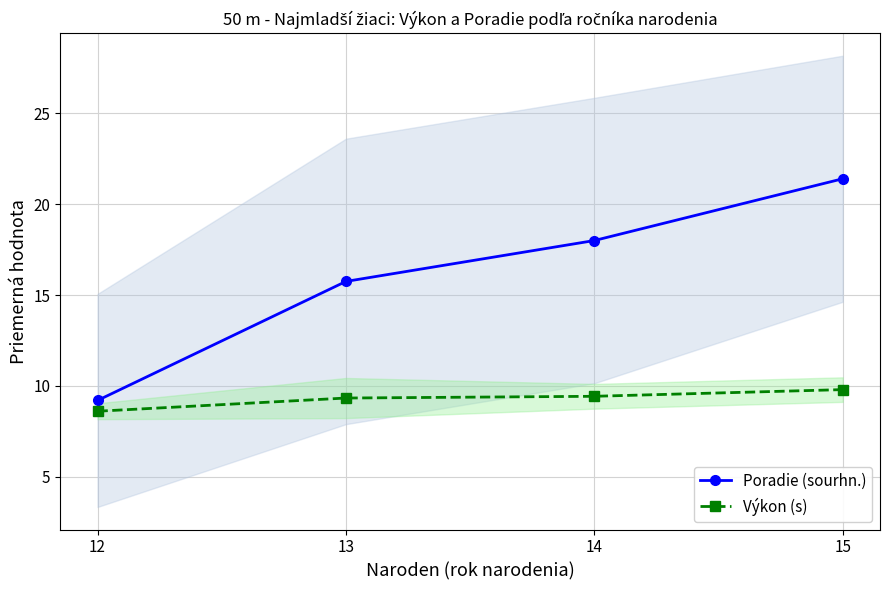

What is the difference between the second highest and second lowest values in the Poradie (sourhn.) series?

2.2